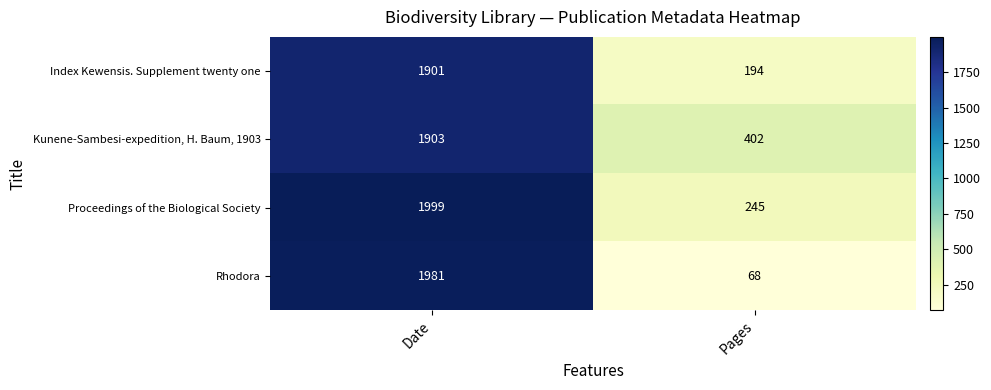

What is the total value across all series at Date?

7784